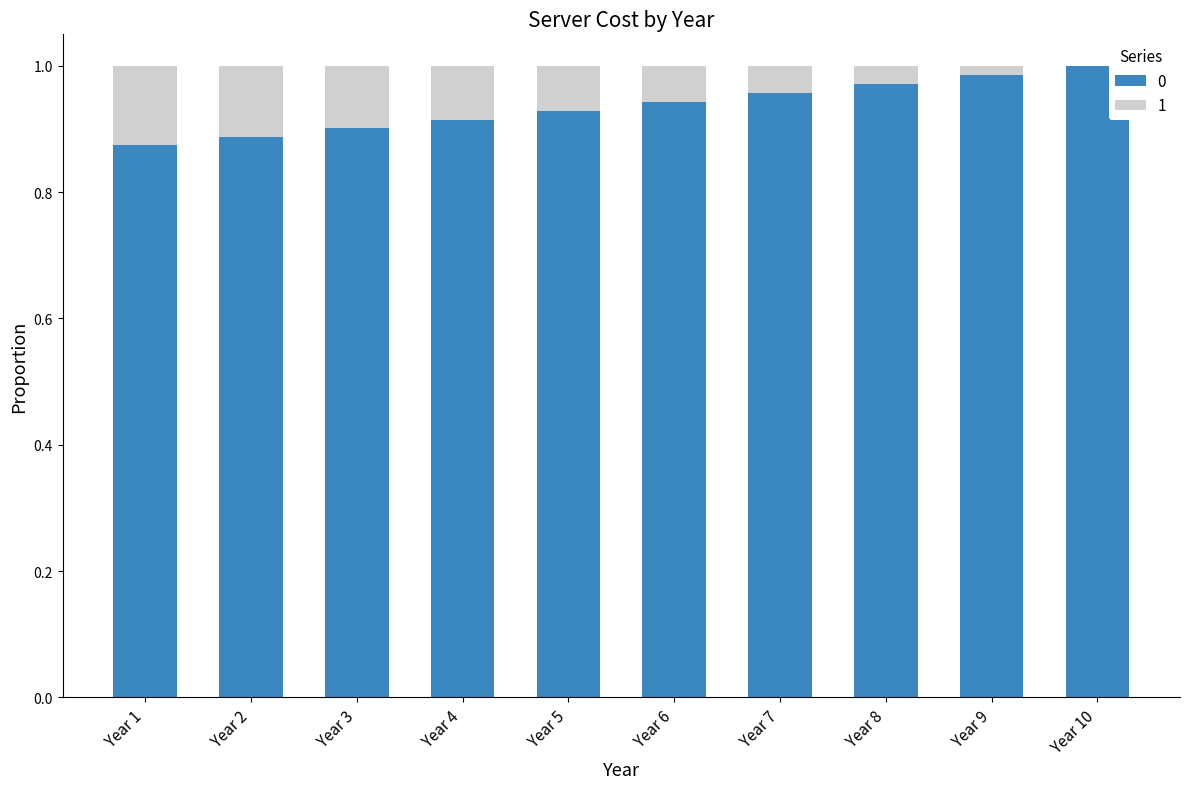

The 0 series shows 0.9 at Year 6. True or false?

True